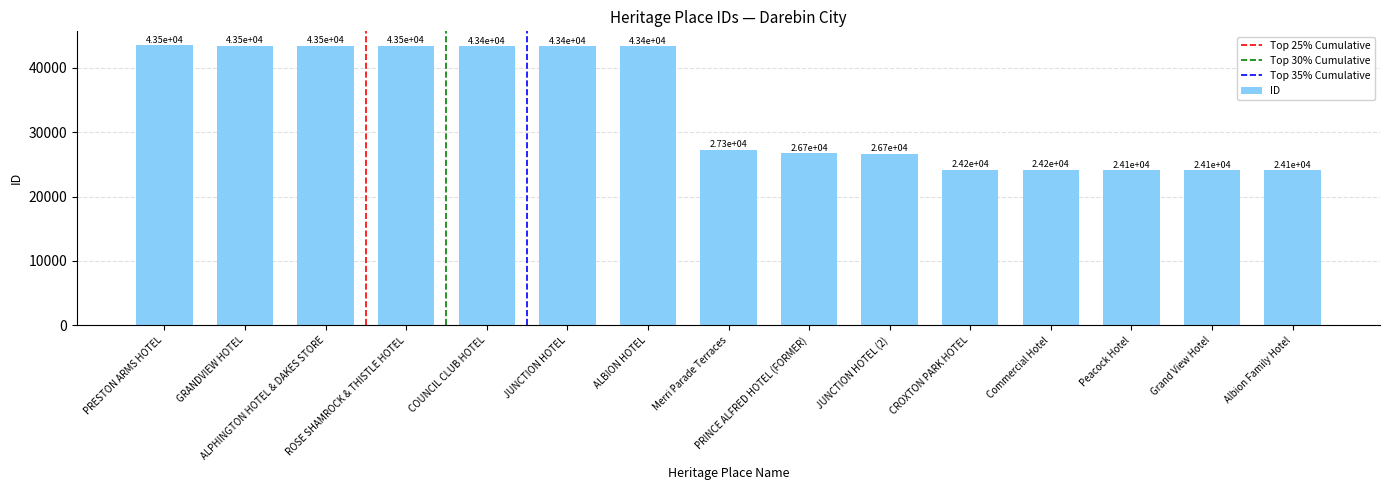

What is the difference between the values at Peacock Hotel and GRANDVIEW HOTEL?

19325